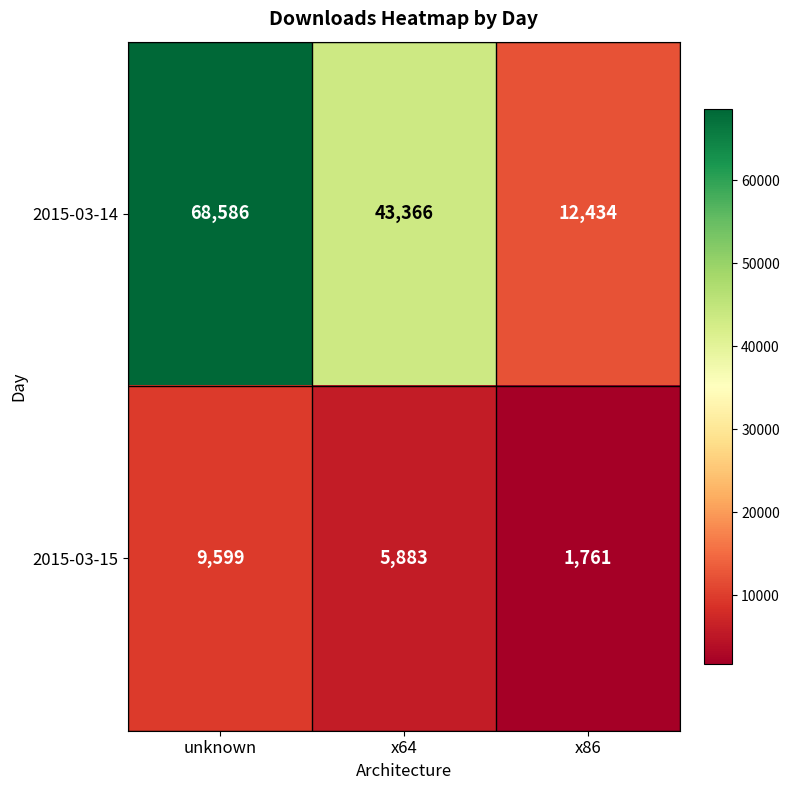

Which series has the largest range (max minus min)?

2015-03-14